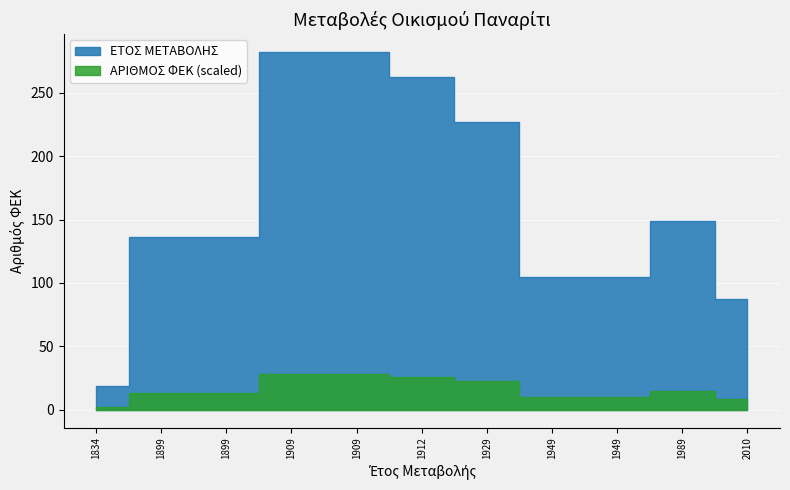

Which series has the largest total across all categories?

ΕΤΟΣ ΜΕΤΑΒΟΛΗΣ